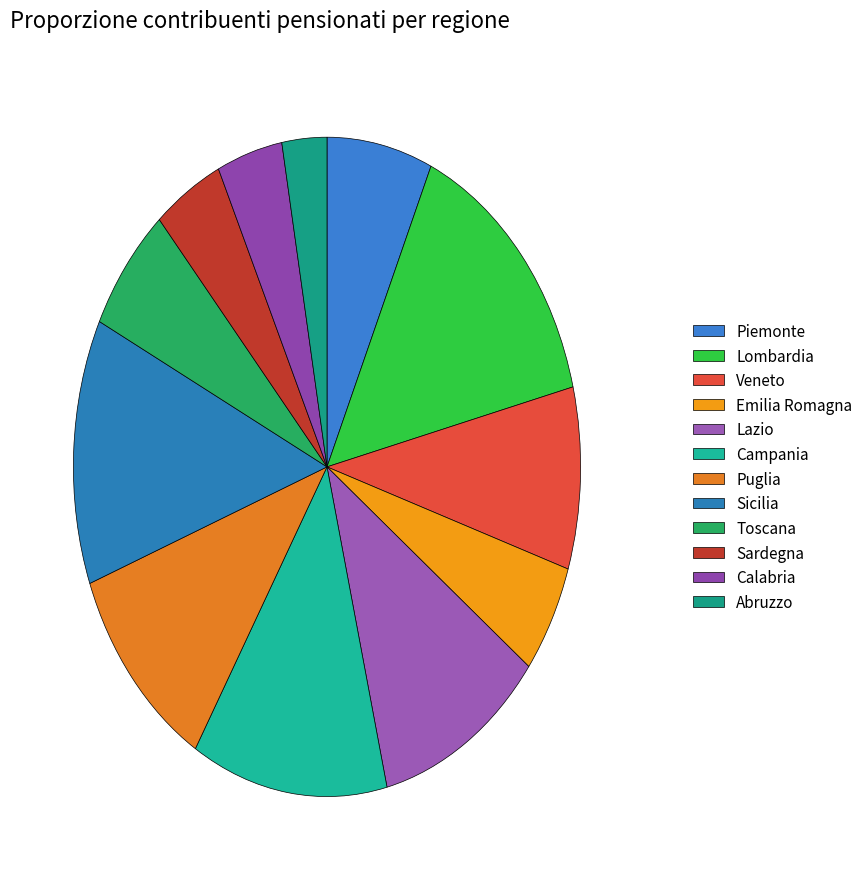

Is there any slice that represents more than half of the pie?

No